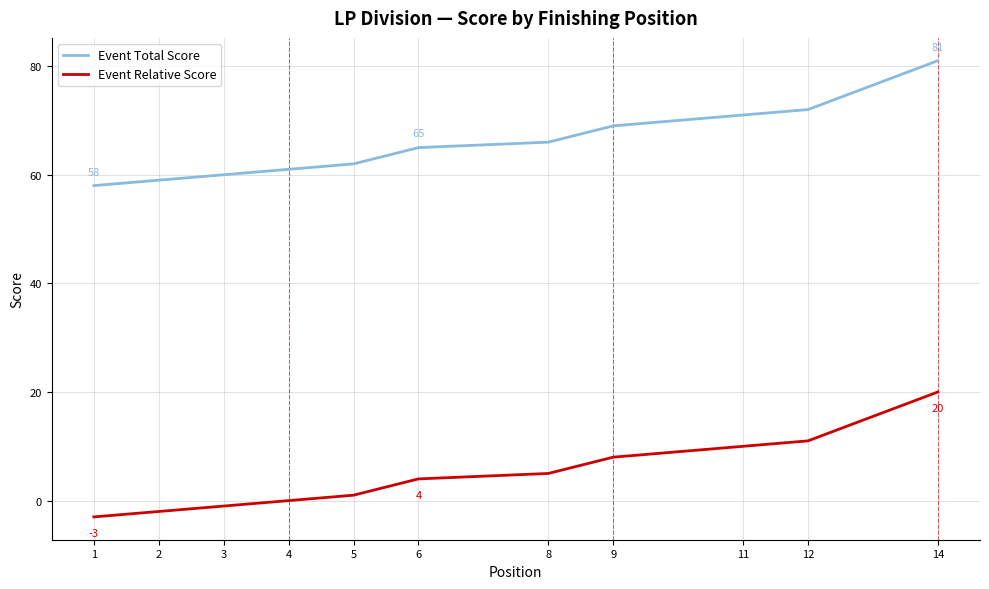

True or false: Event Total Score has more than 2 interior local peaks.

False